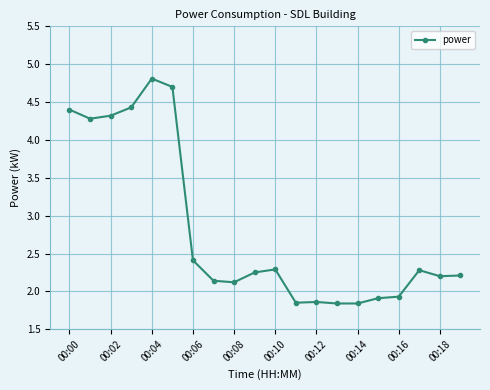

What is the value of the 6th point from the left?

4.7